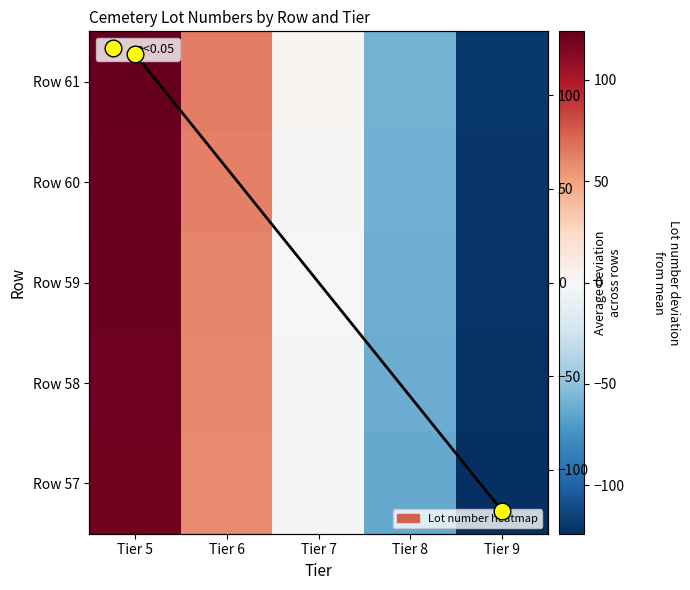

The value of Row 61 at Tier 8 is -81. True or false?

False